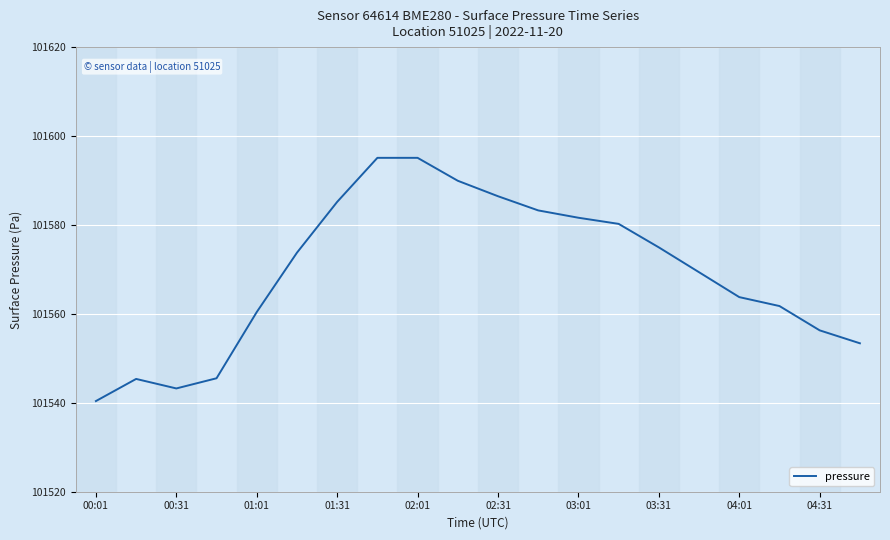

What is the smallest value displayed?

101540.4